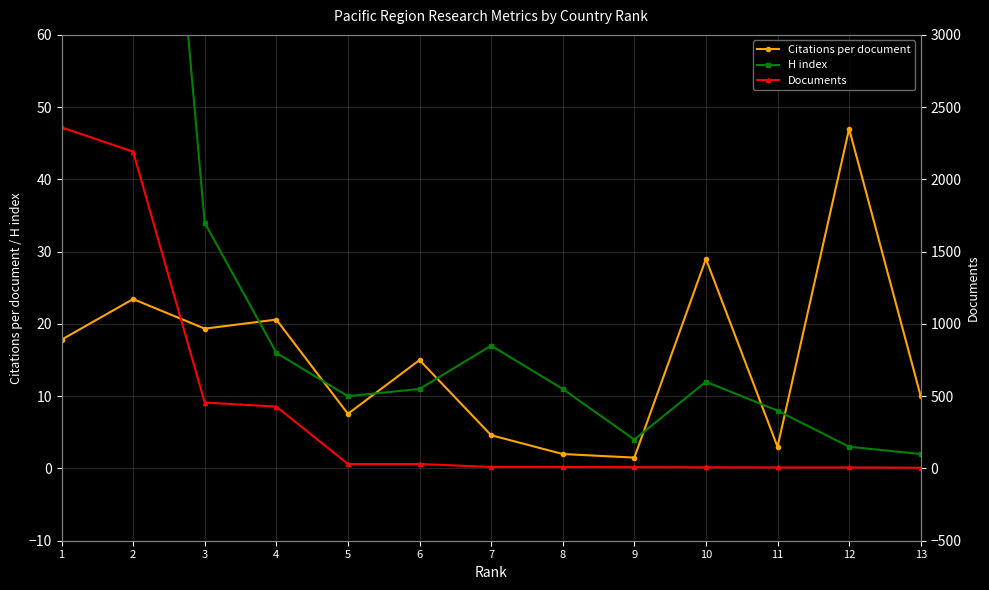

Does the chart have visible grid lines?

Yes